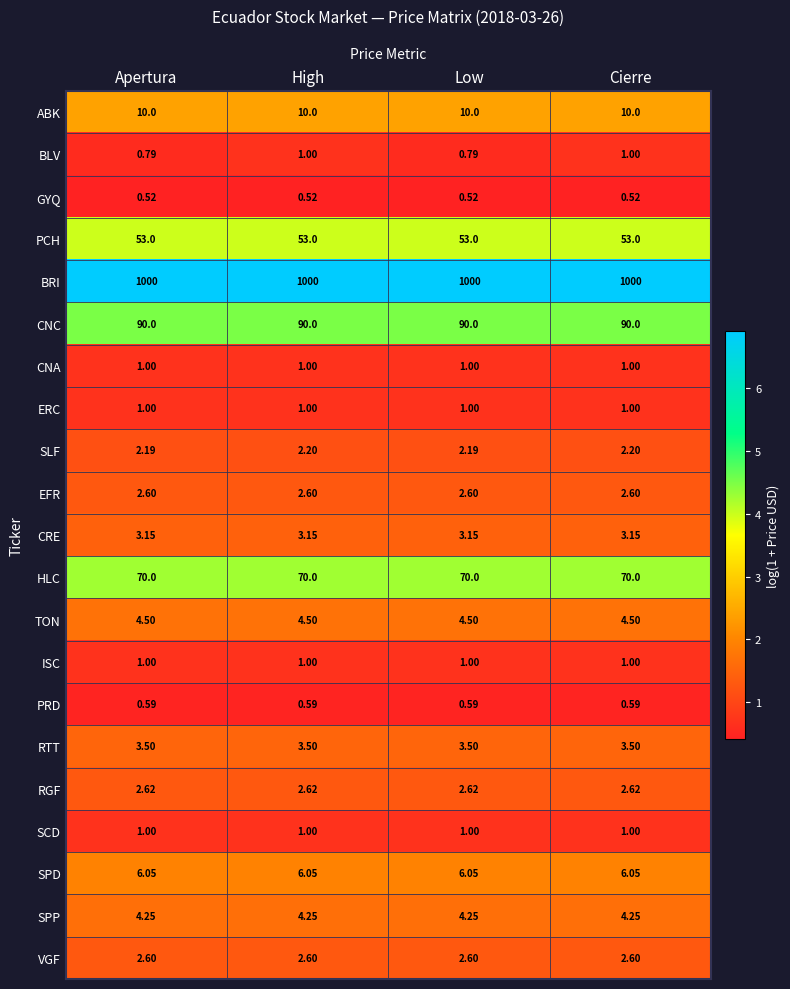

Which series has the largest range (max minus min)?

BLV